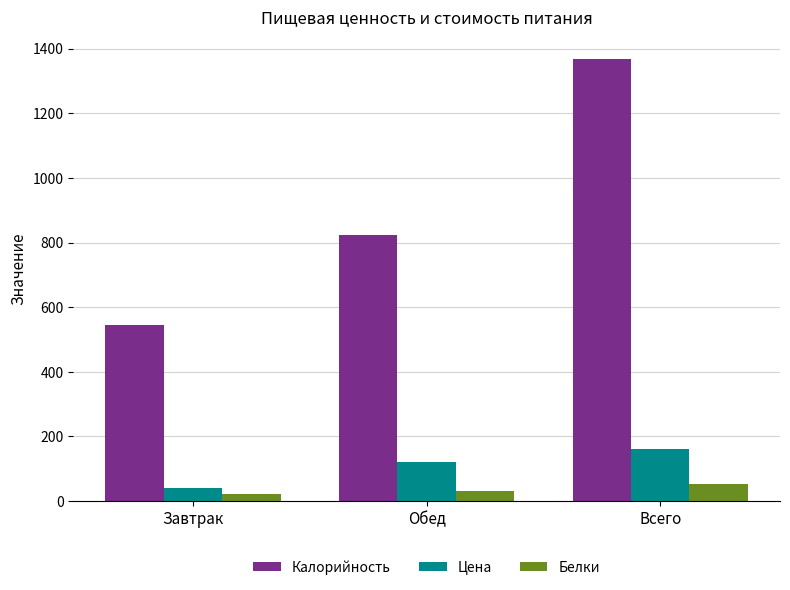

Reading right to left, list all the values displayed in this chart.

Калорийность: 1369	824	545
Цена: 162	122	40
Белки: 52	31	21